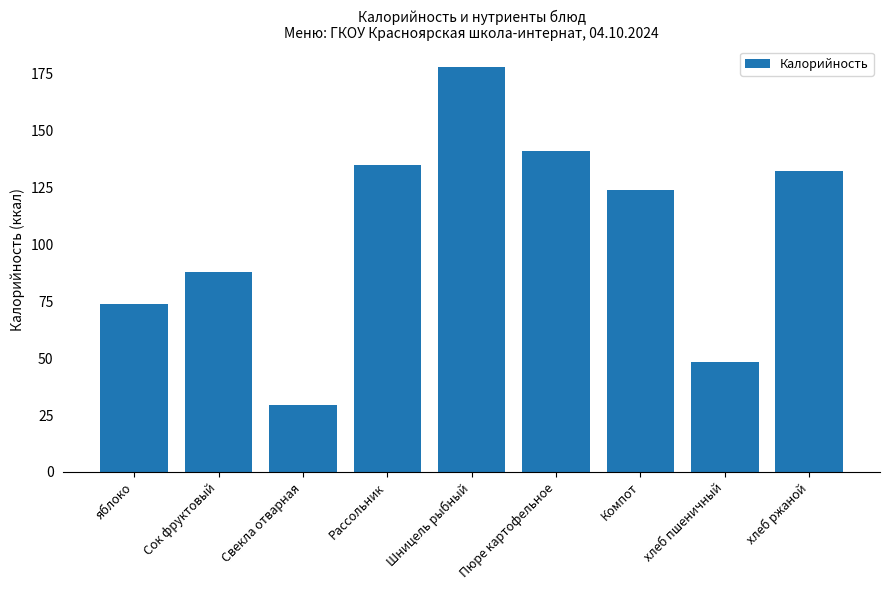

What is the greatest value displayed?

178.0